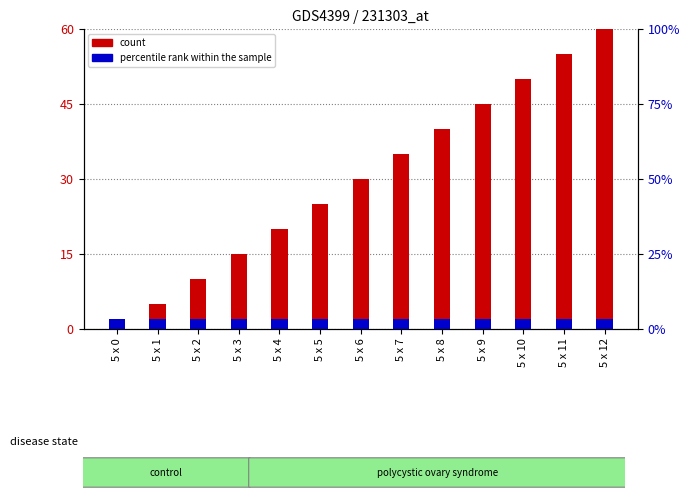

Between 5 x 10 and 5 x 3, which is larger?

5 x 10